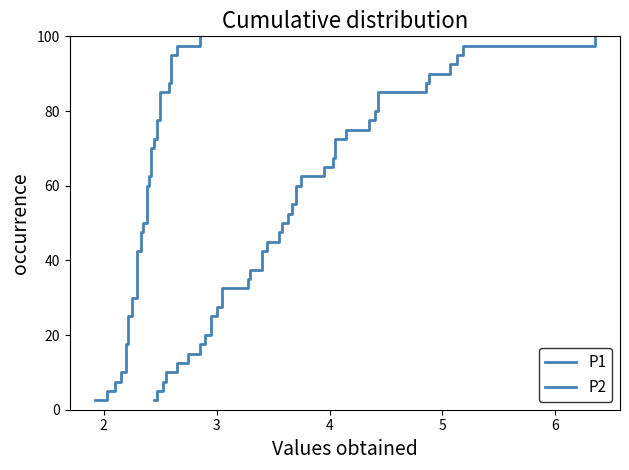

True or false: P2 has more than 1 interior local peaks.

False